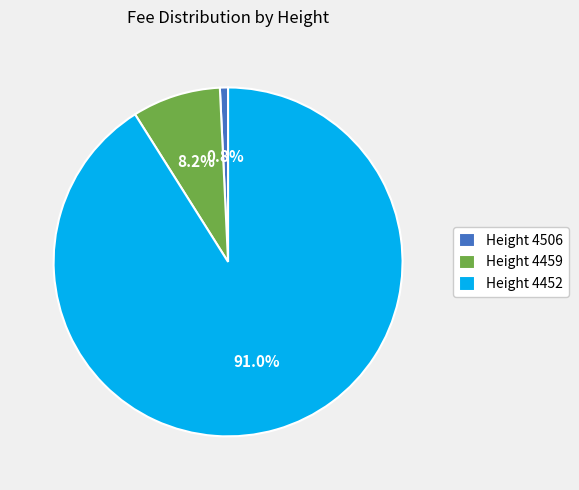

What is the majority slice?

Height 4452